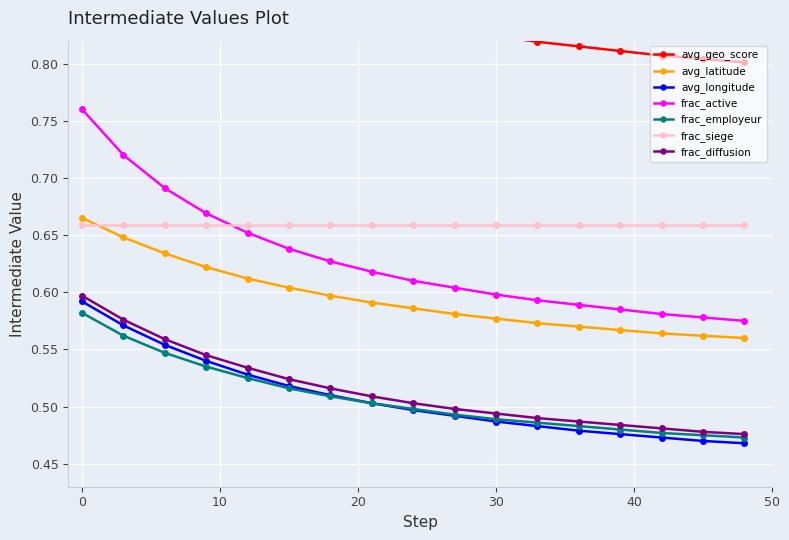

How many avg_latitude values are between 0 and 1?

17